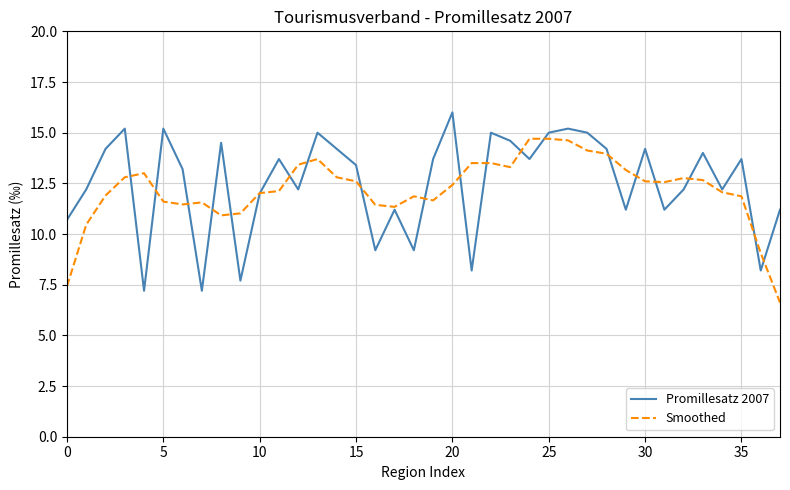

What are all the series names shown in the legend?

Promillesatz 2007, Smoothed